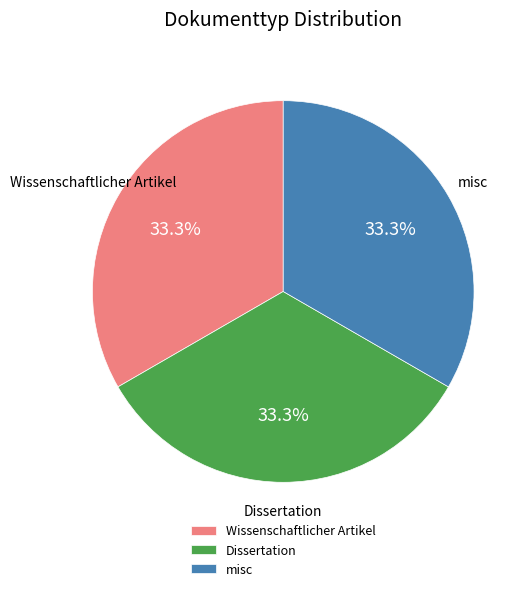

Does any single category account for the majority?

No